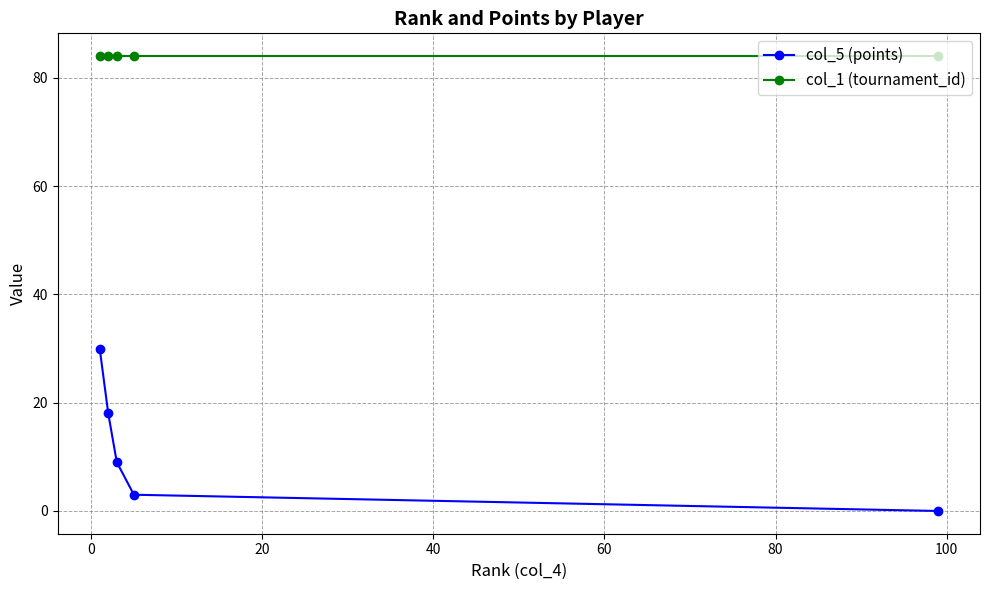

What is the value of the col_1 (tournament_id) point at the 1st from the left?

84